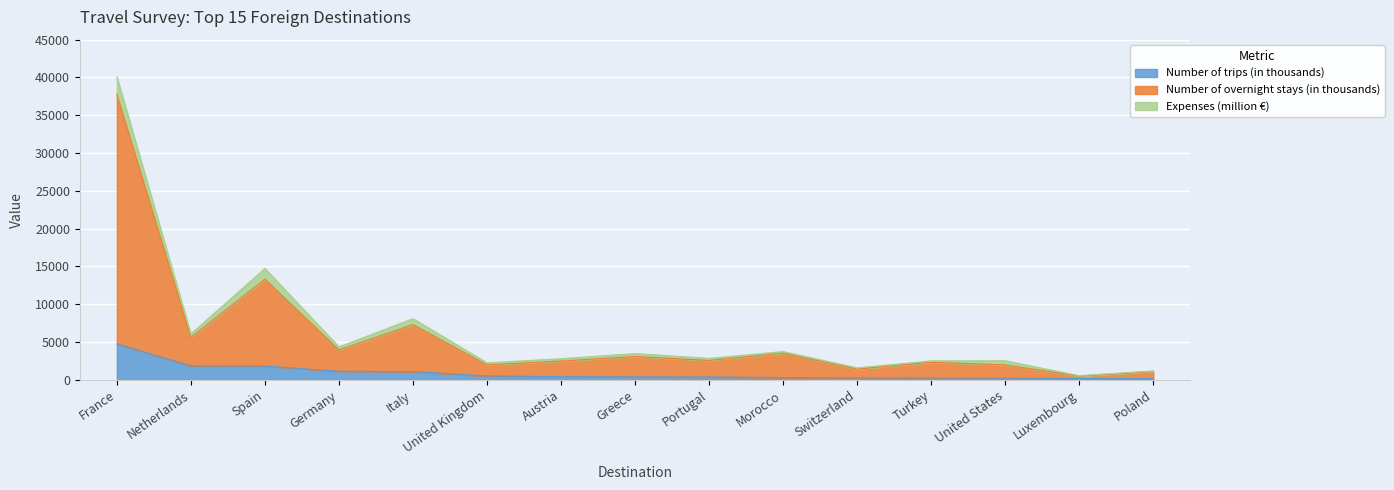

True or false: Number of trips (in thousands) and Number of overnight stays (in thousands) intersect in this chart.

False